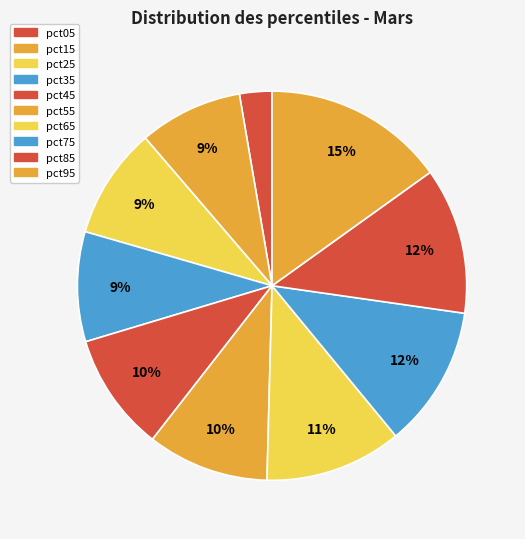

To the nearest percent, what is the difference between the largest and smallest slice percentages?

12%